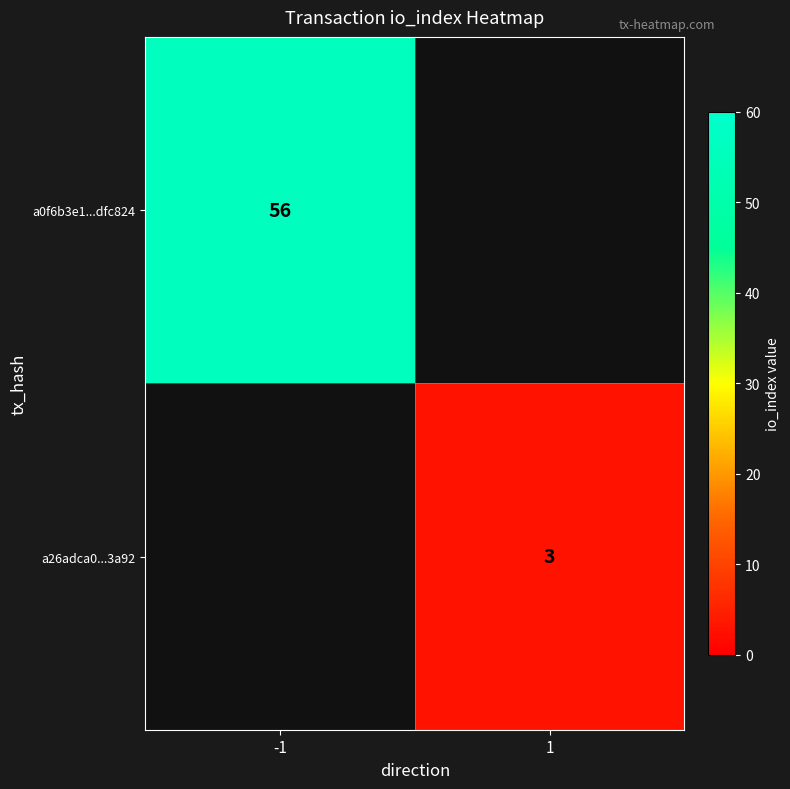

The value of a26adca0...3a92 at 1 is 4. True or false?

False